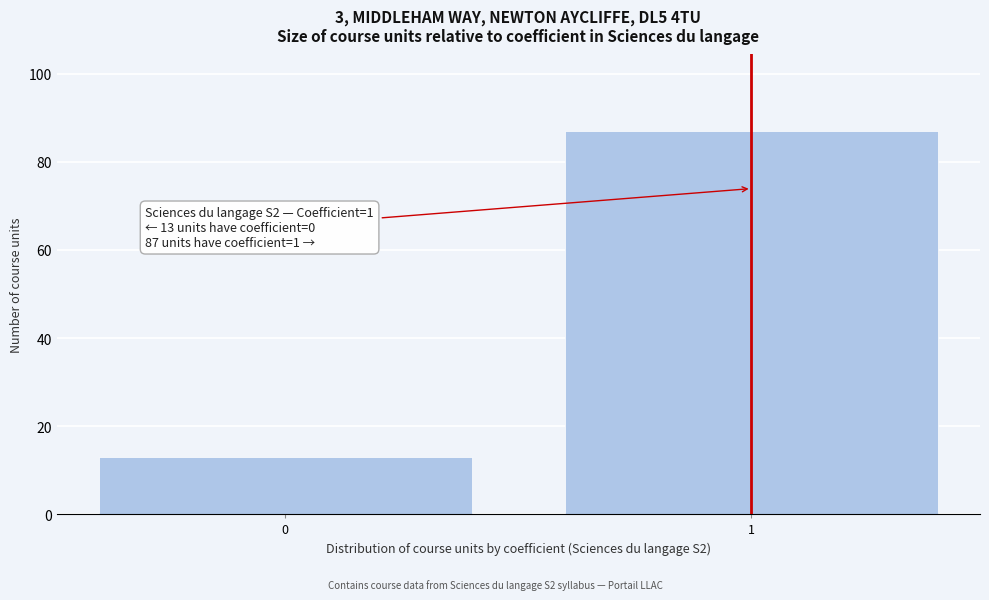

Reading right to left, transcribe all the data shown in this chart.

87	13